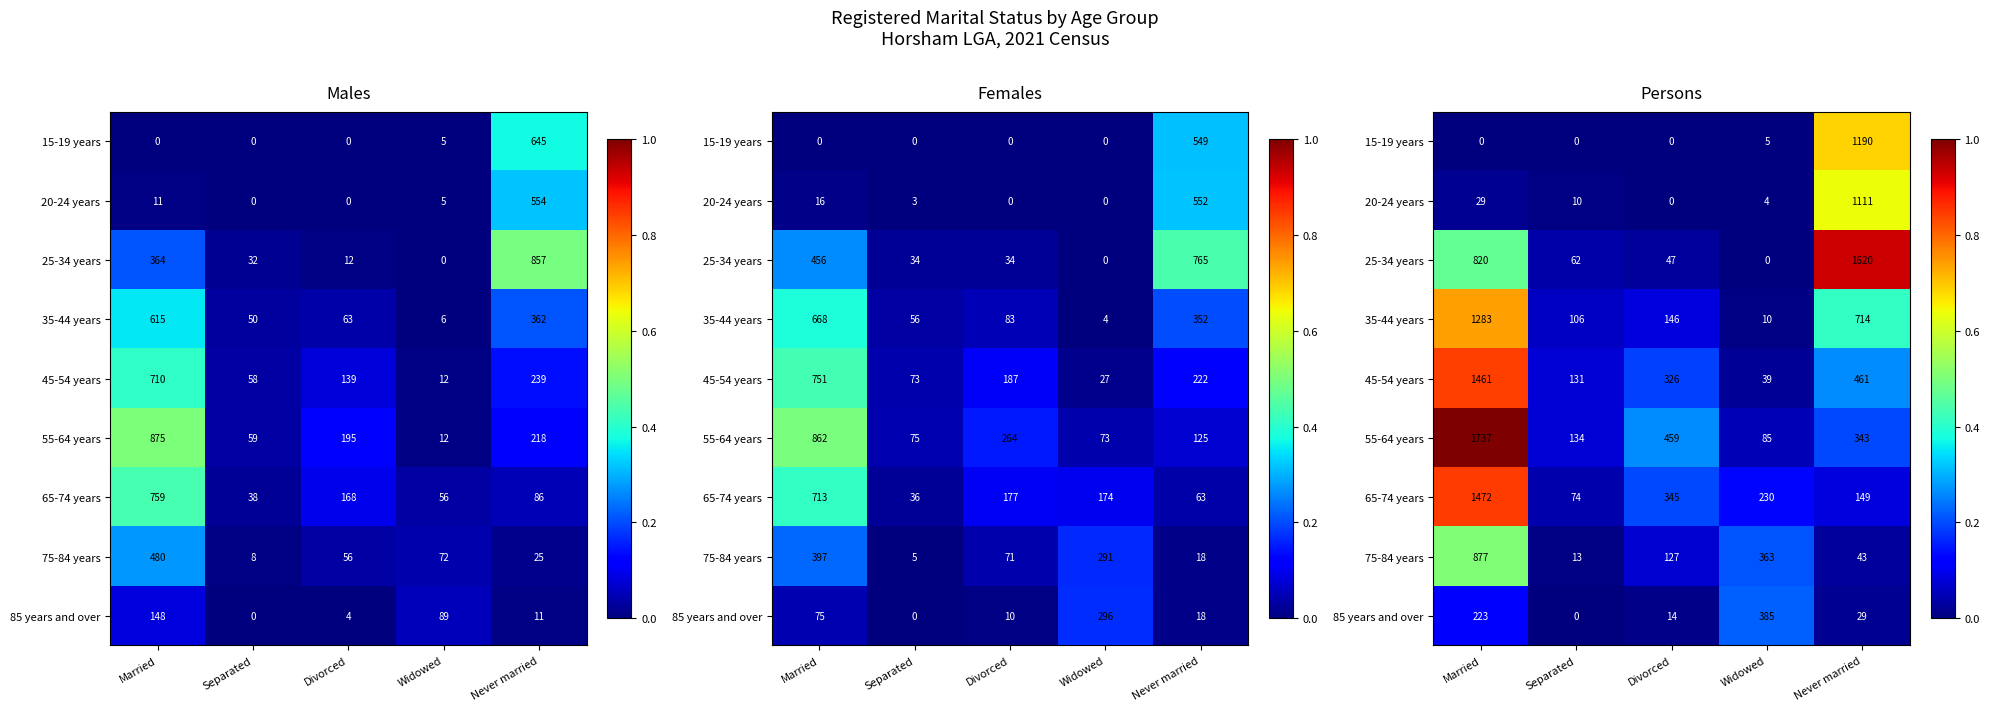

Which series has the largest total across all categories?

55-64 years